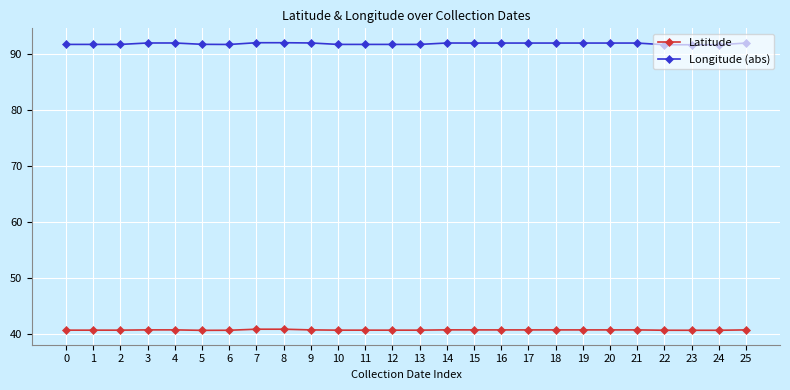

True or false: Latitude and Longitude (abs) intersect in this chart.

False